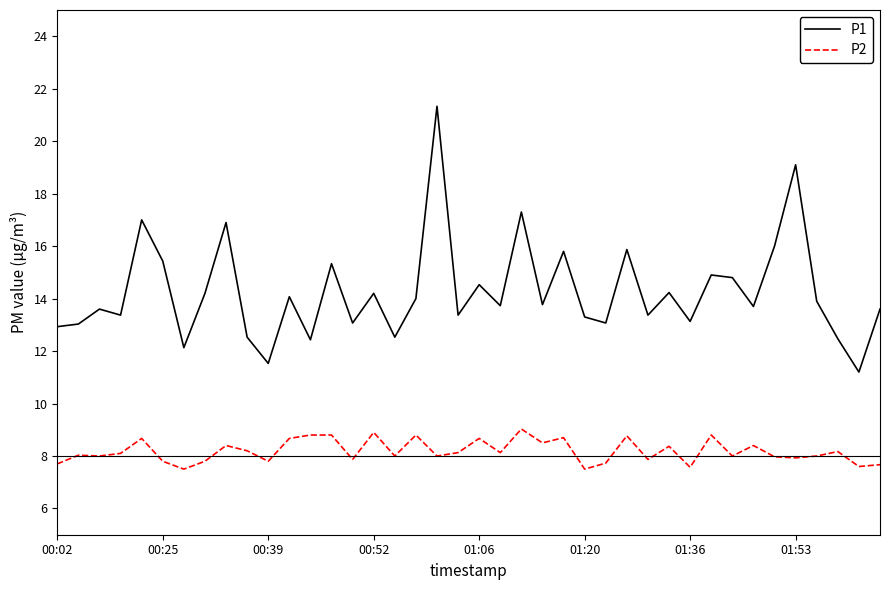

What is the lowest value of the P2 series?

7.5